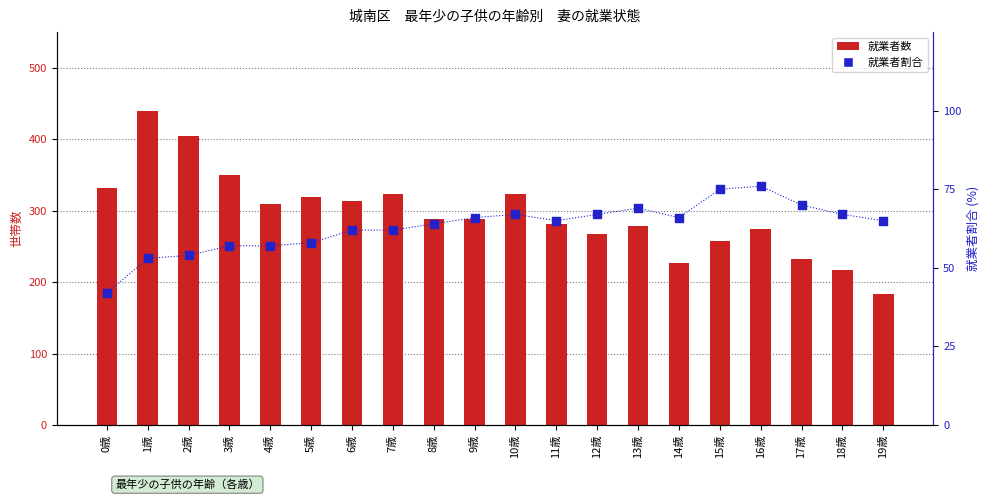

Which series contains the lowest Y value?

就業者割合